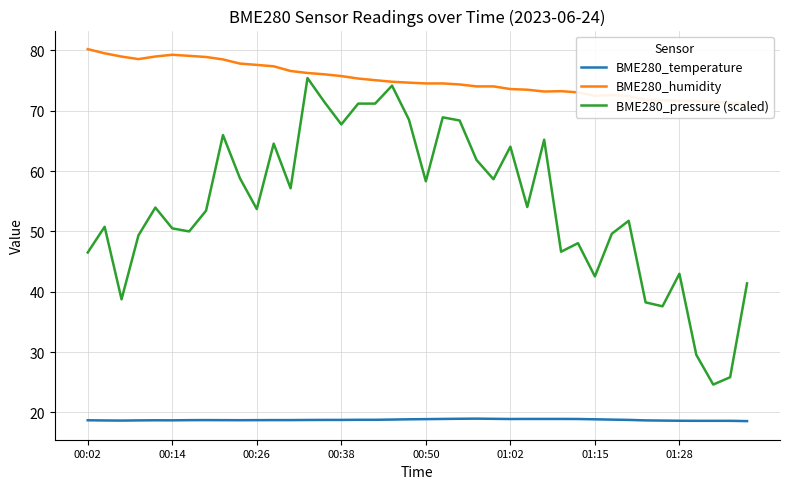

The value of BME280_temperature at 23 is 19.0. True or false?

True